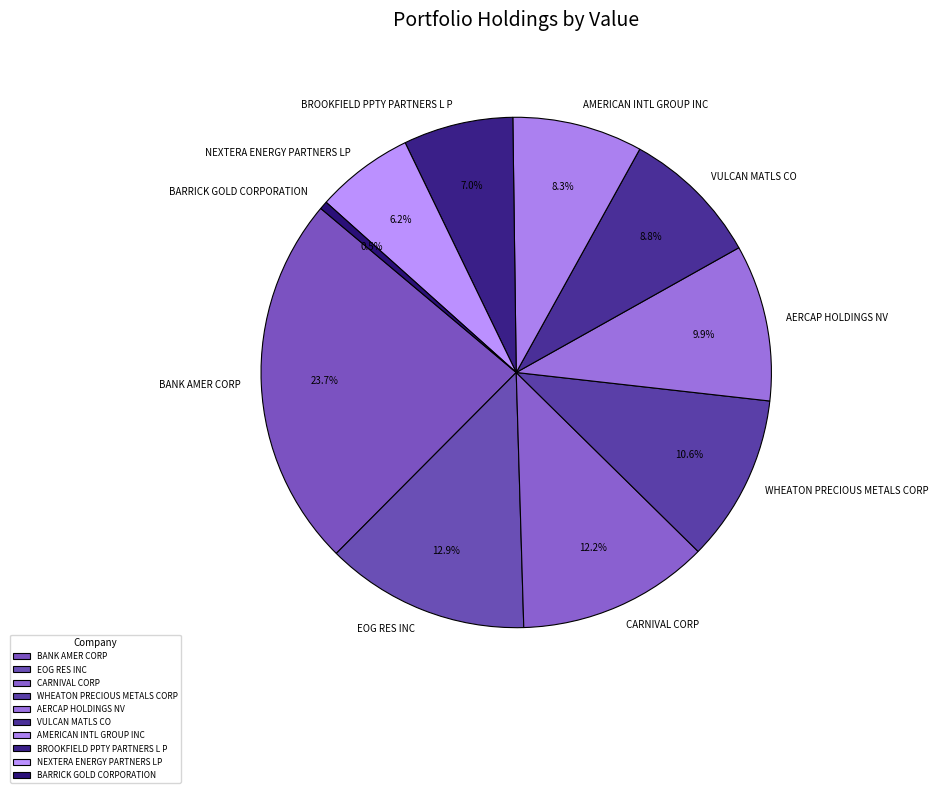

What is the largest slice in the pie chart?

BANK AMER CORP